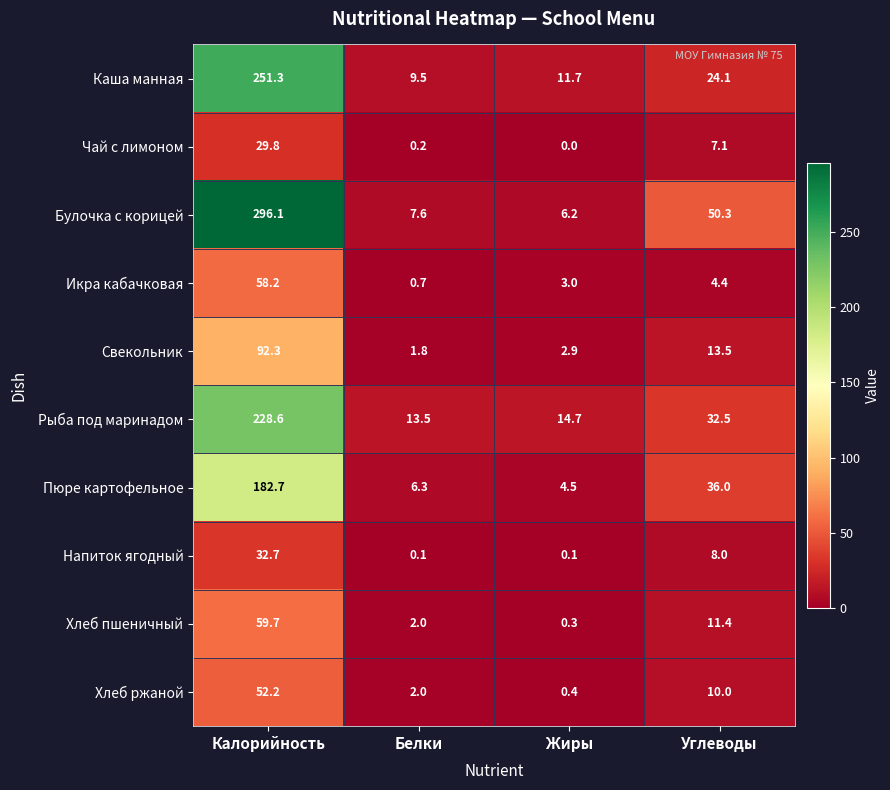

At which category is the sum across all series the highest?

Калорийность